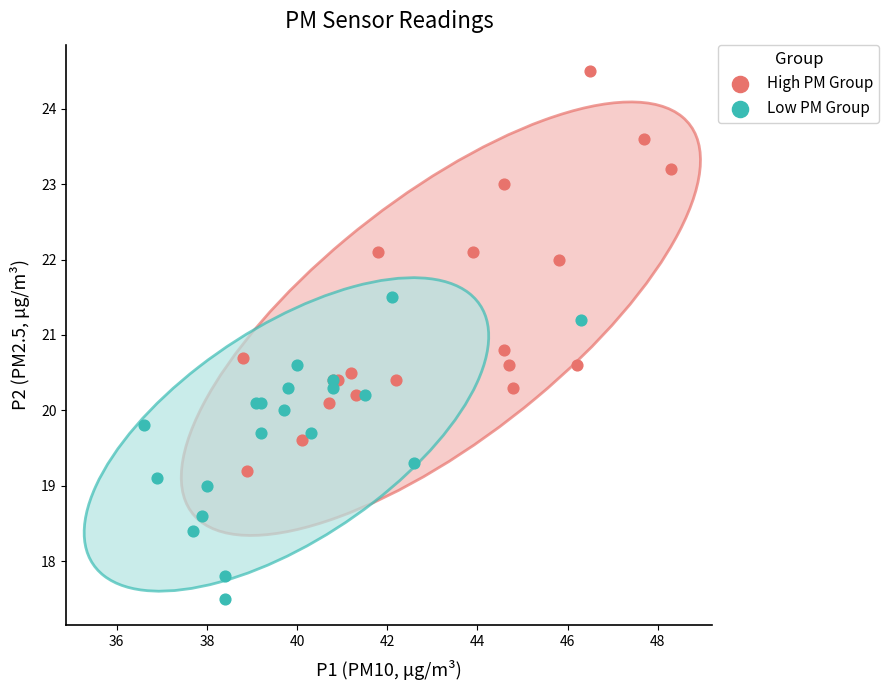

Which series contains the lowest Y value?

Low PM Group